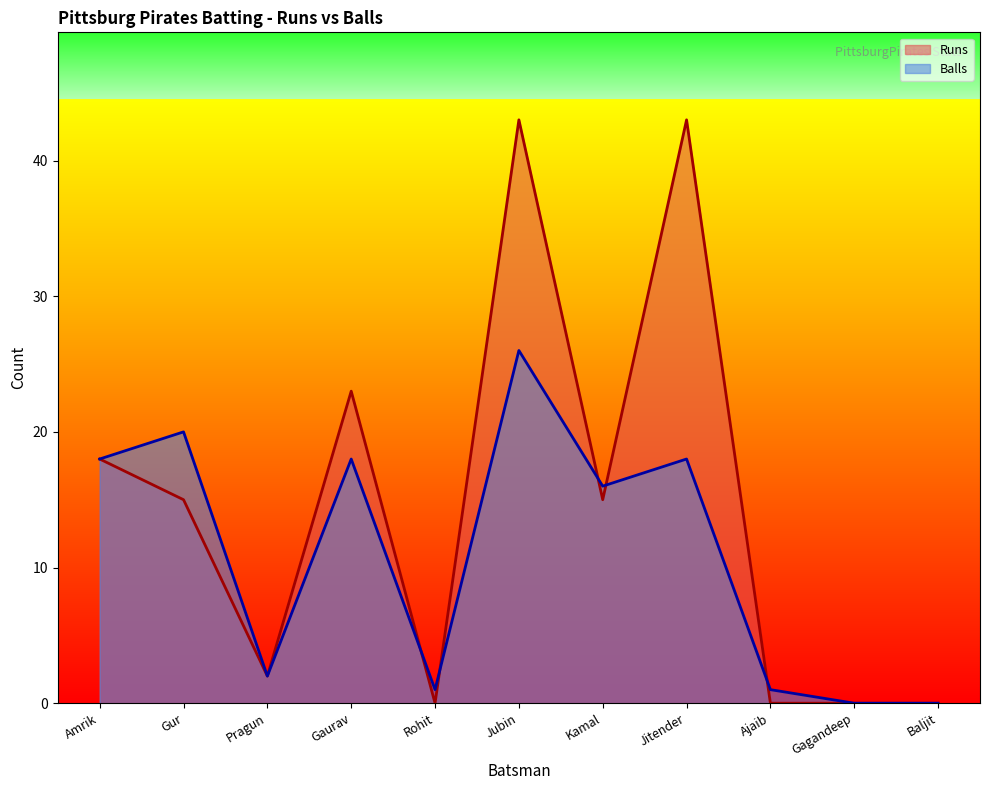

What is the greatest value displayed?

43